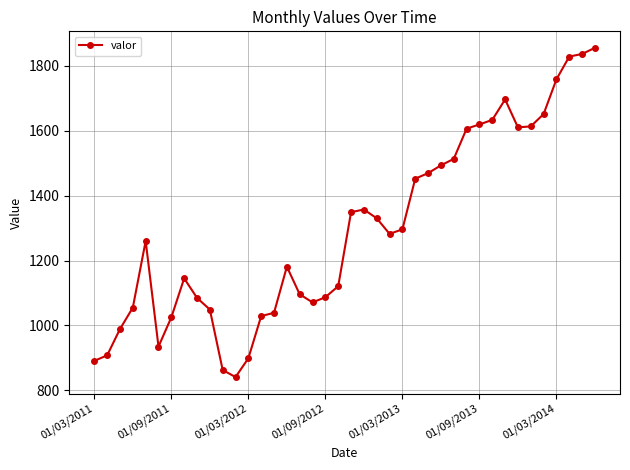

What is the minimum value shown in the chart?

841